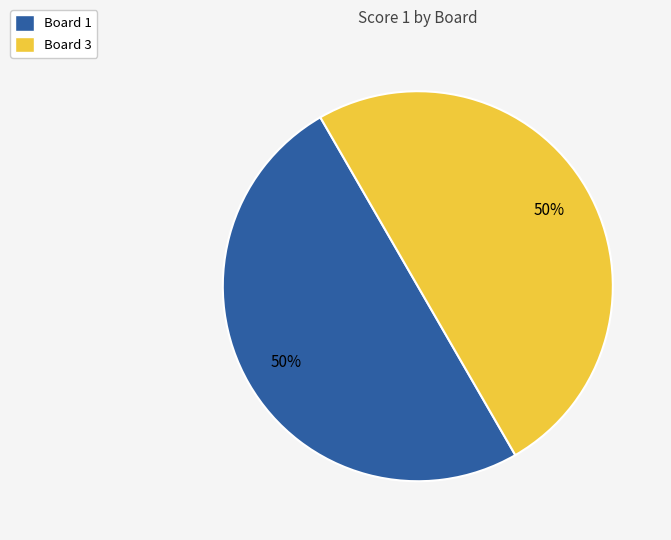

Count the number of slices in the pie.

2